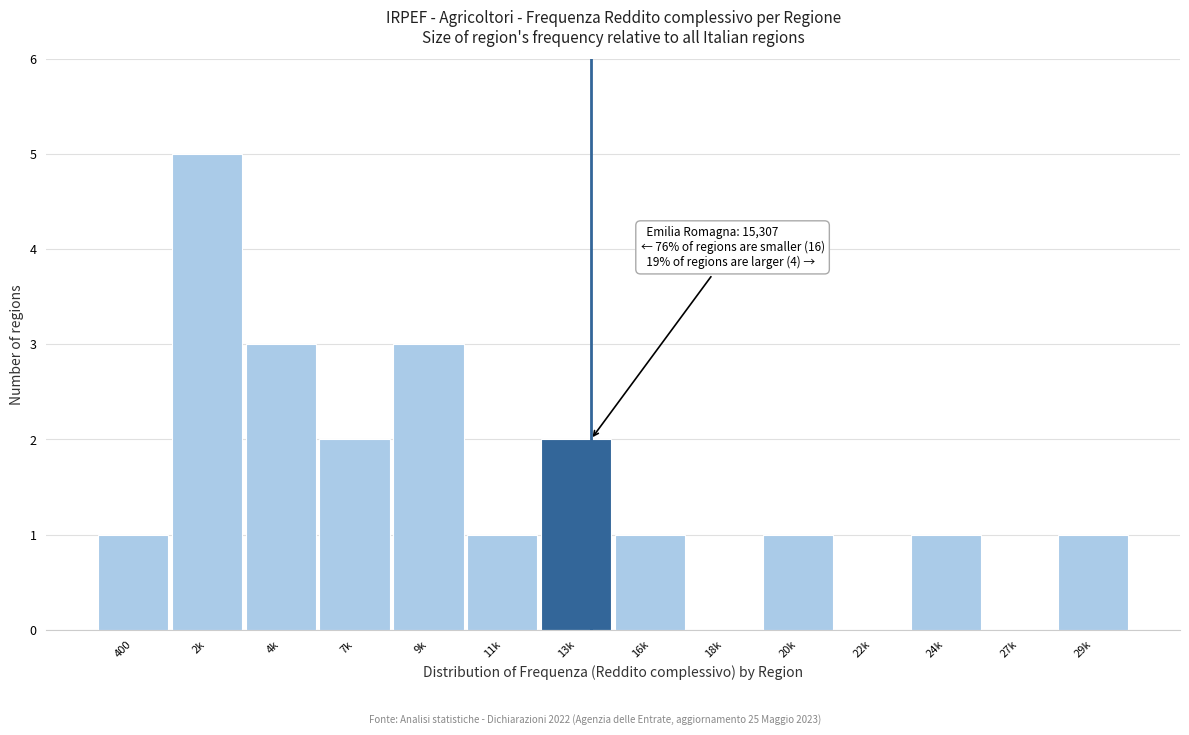

Reading left to right, what are all the values shown in this chart?

400=1	2k=5	4k=3	7k=2	9k=3	11k=1	13k=2	16k=1	18k=0	20k=1	22k=0	24k=1	27k=0	29k=1